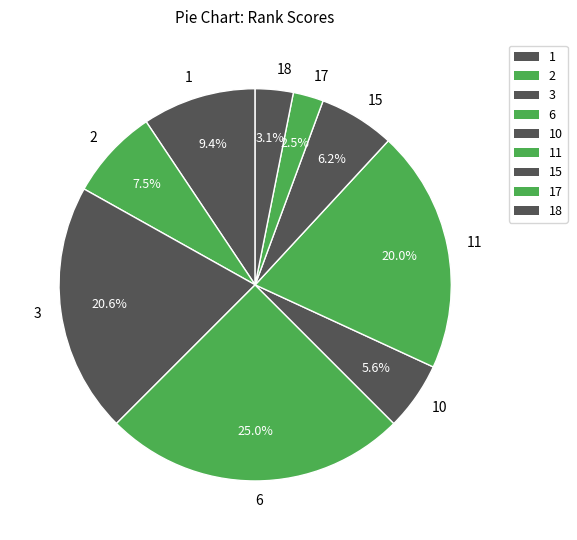

Rank the categories by value from lowest to highest.

17, 18, 10, 15, 2, 1, 11, 3, 6